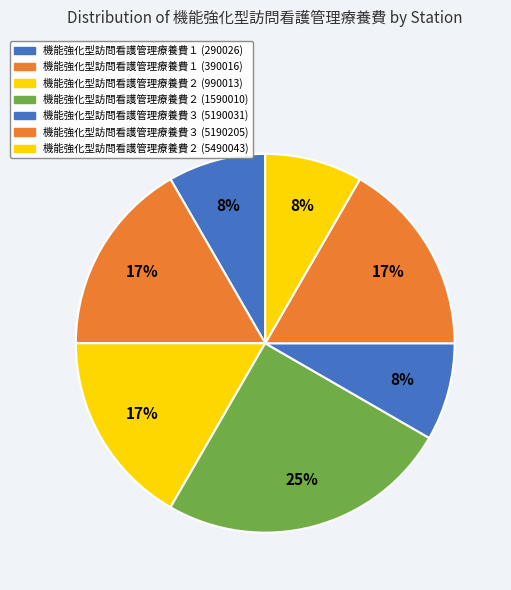

To the nearest percent, what is the difference between the largest and smallest slice percentages?

17%